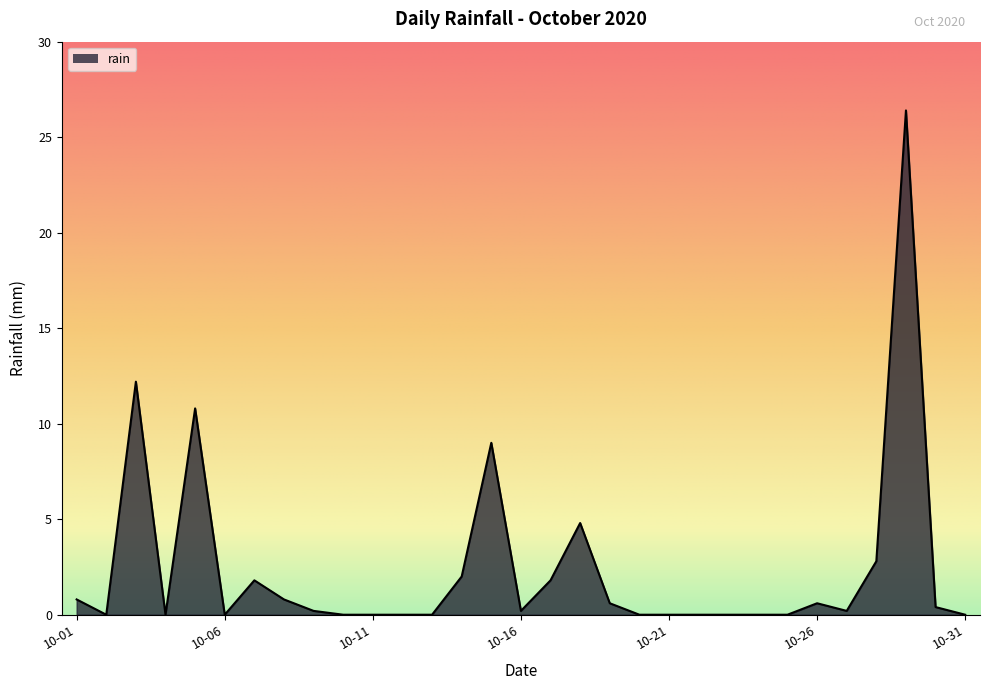

What is the greatest value displayed?

26.4